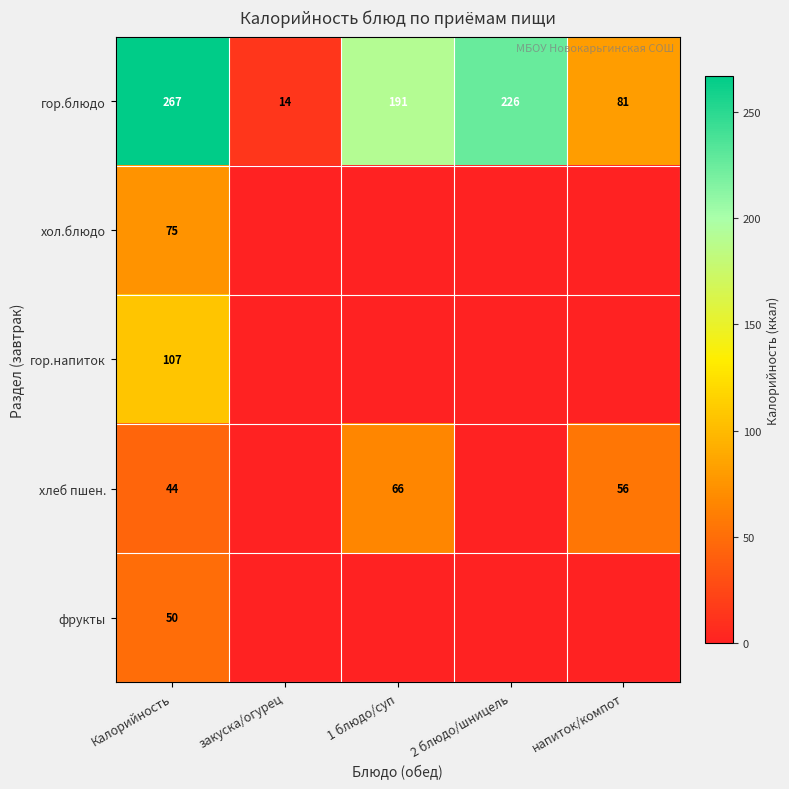

The хлеб пшен. series shows 66 at 1 блюдо/суп. True or false?

True